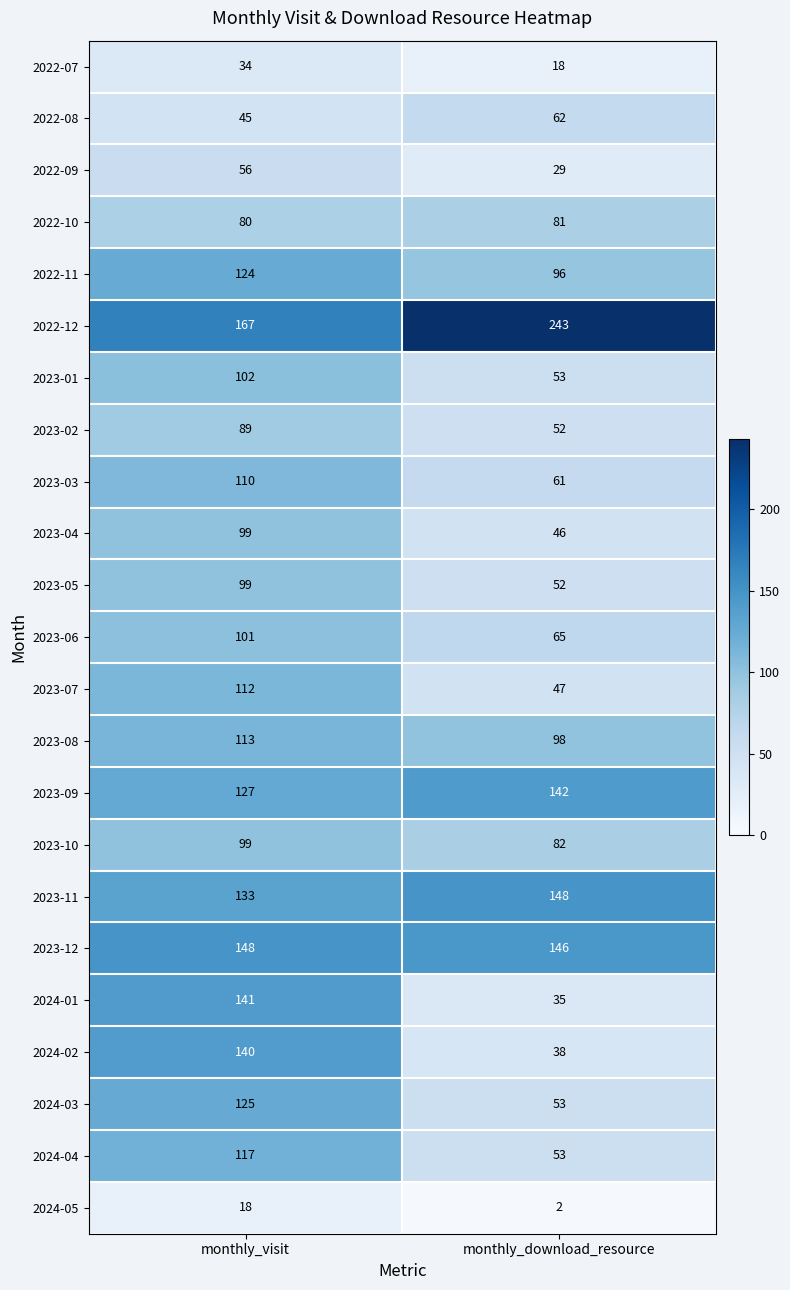

Which series has the widest spread of values?

2024-01